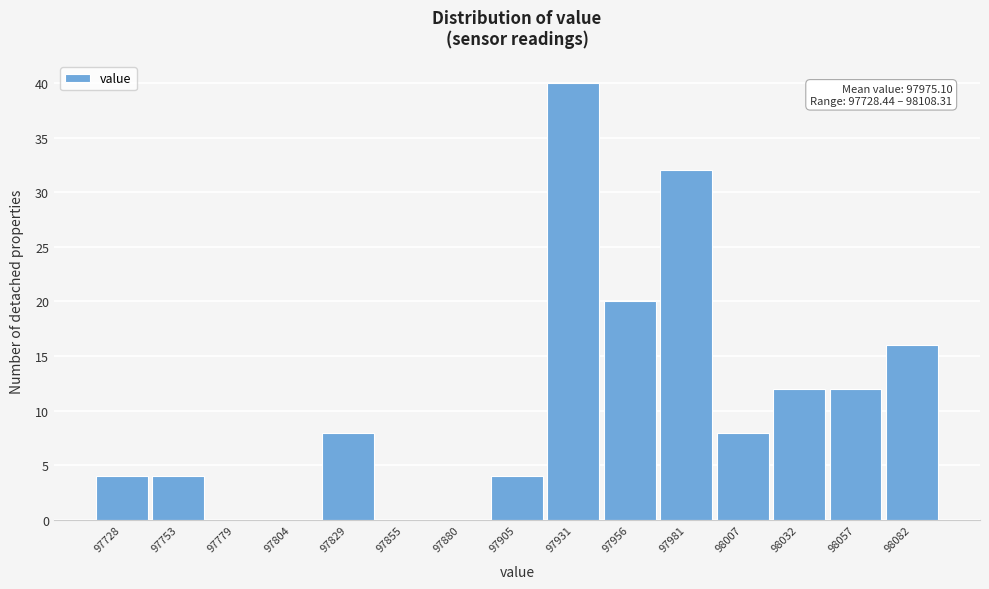

Reading right to left, extract all data points from this chart.

98082=16	98057=12	98032=12	98007=8	97981=32	97956=20	97931=40	97905=4	97880=0	97855=0	97829=8	97804=0	97779=0	97753=4	97728=4